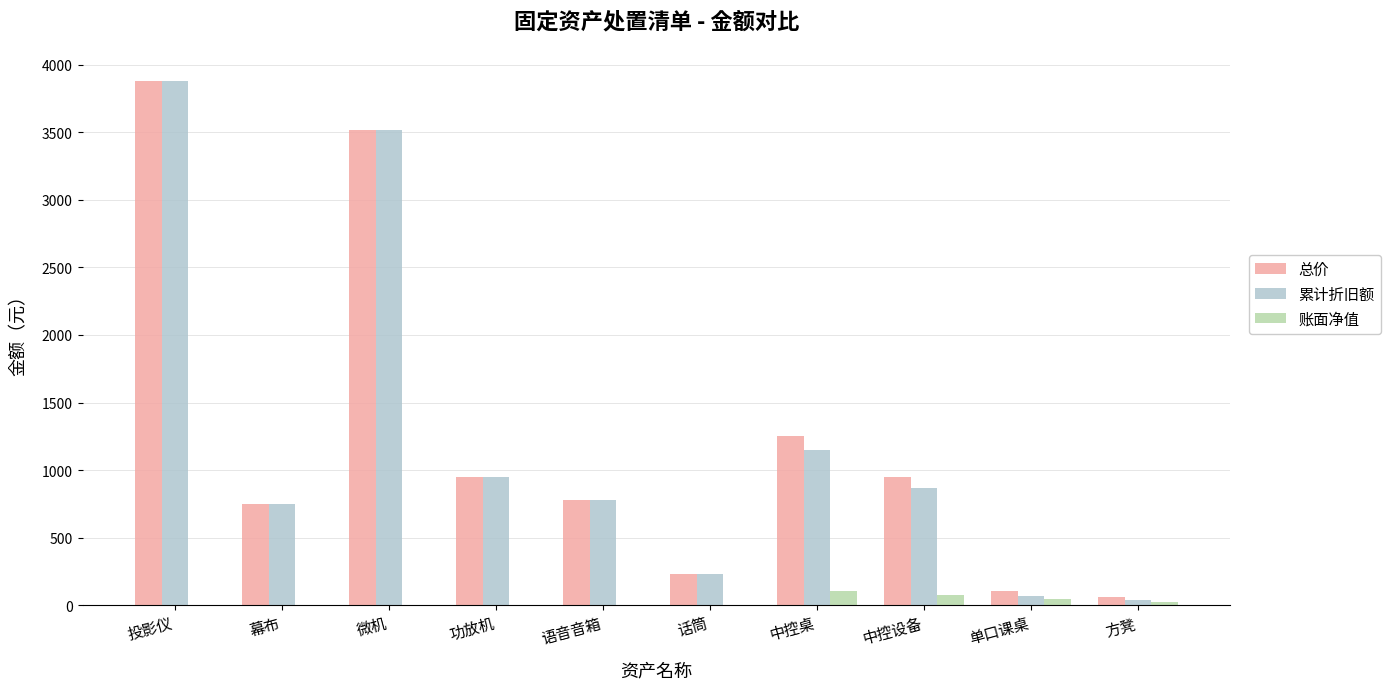

Which label corresponds to the largest value in the chart?

投影仪